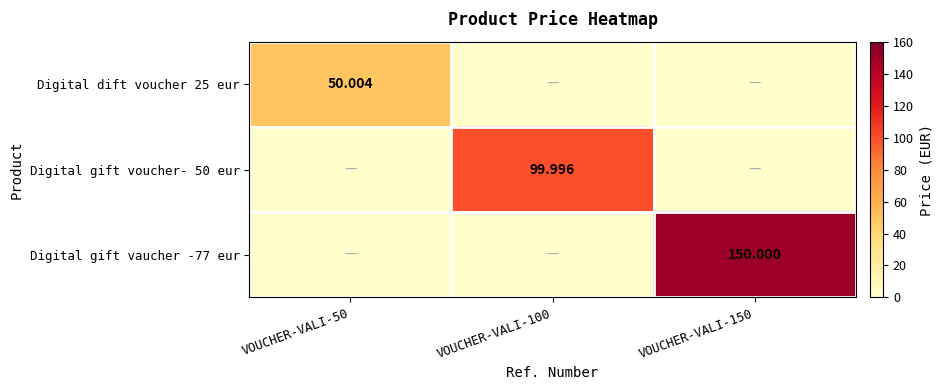

At which category is the sum across all series the highest?

VOUCHER-VALI-150